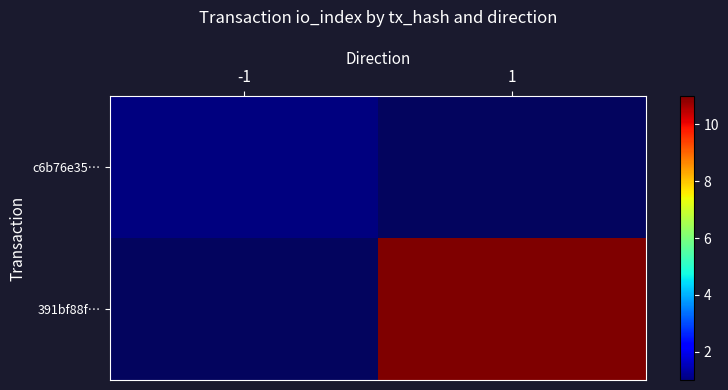

Which has a higher value, -1 or 1?

1